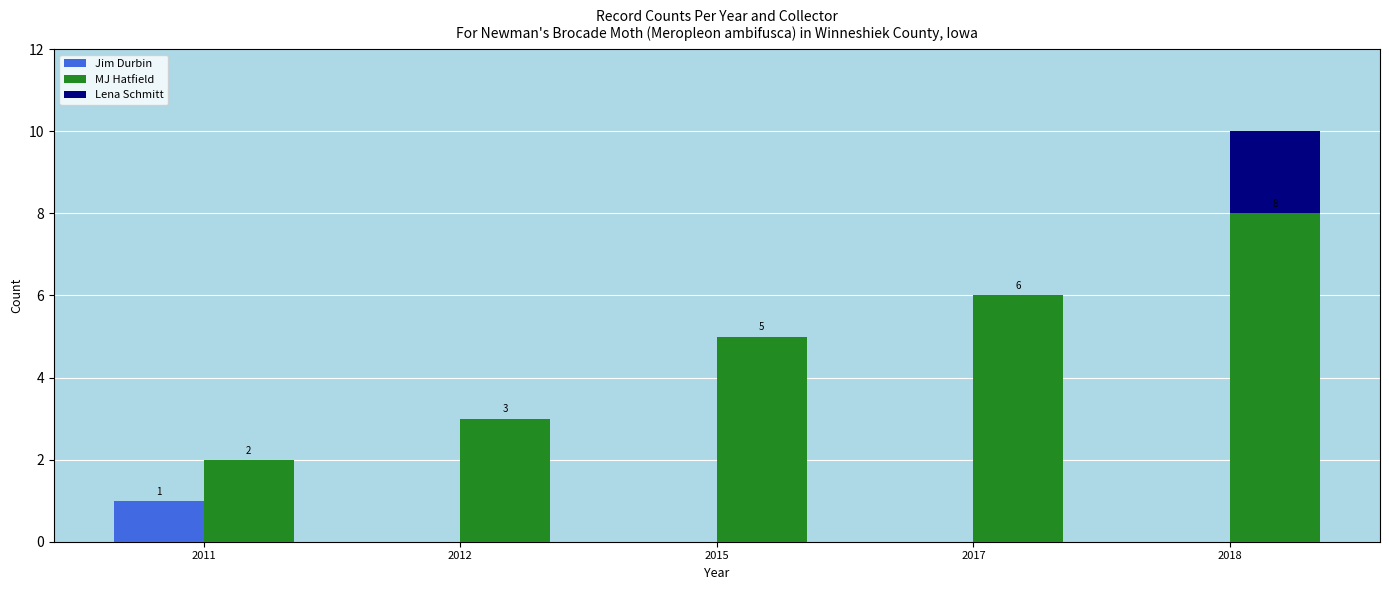

At which category is the sum across all series the highest?

2018